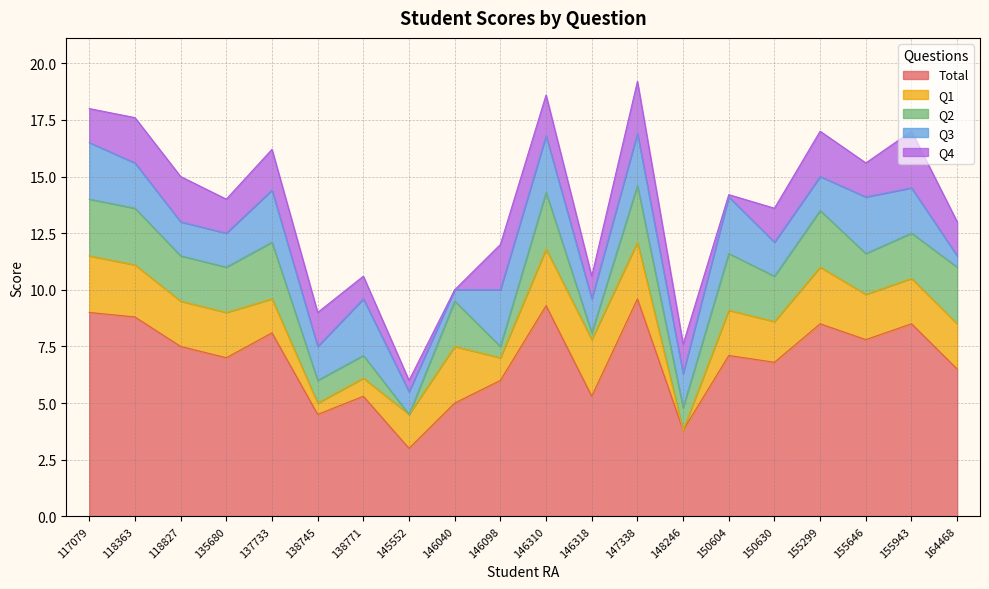

Where is the first local minimum for Q2?

145552